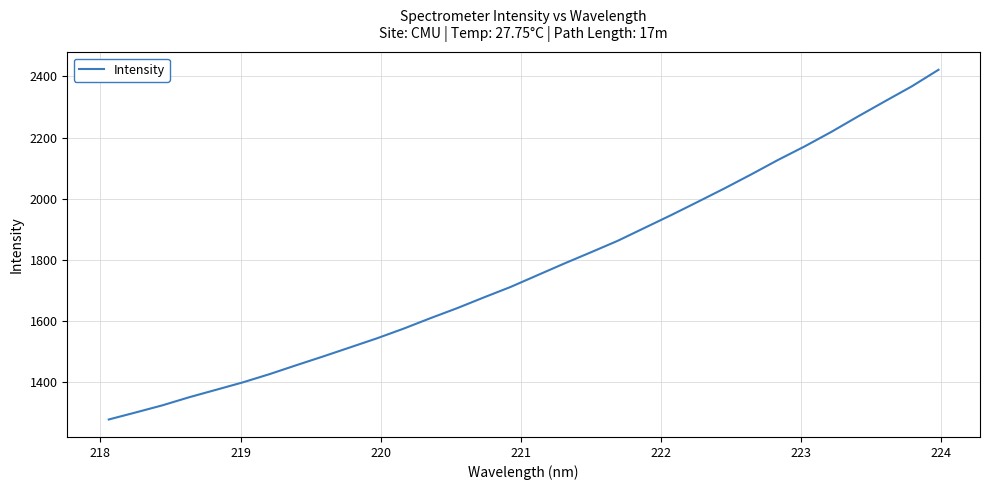

What is the minimum value shown in the chart?

1276.5